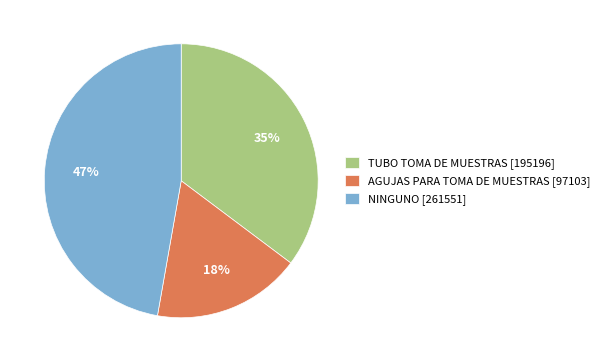

Is it true that AGUJAS PARA TOMA DE MUESTRAS [97103] is 18% of the pie?

True